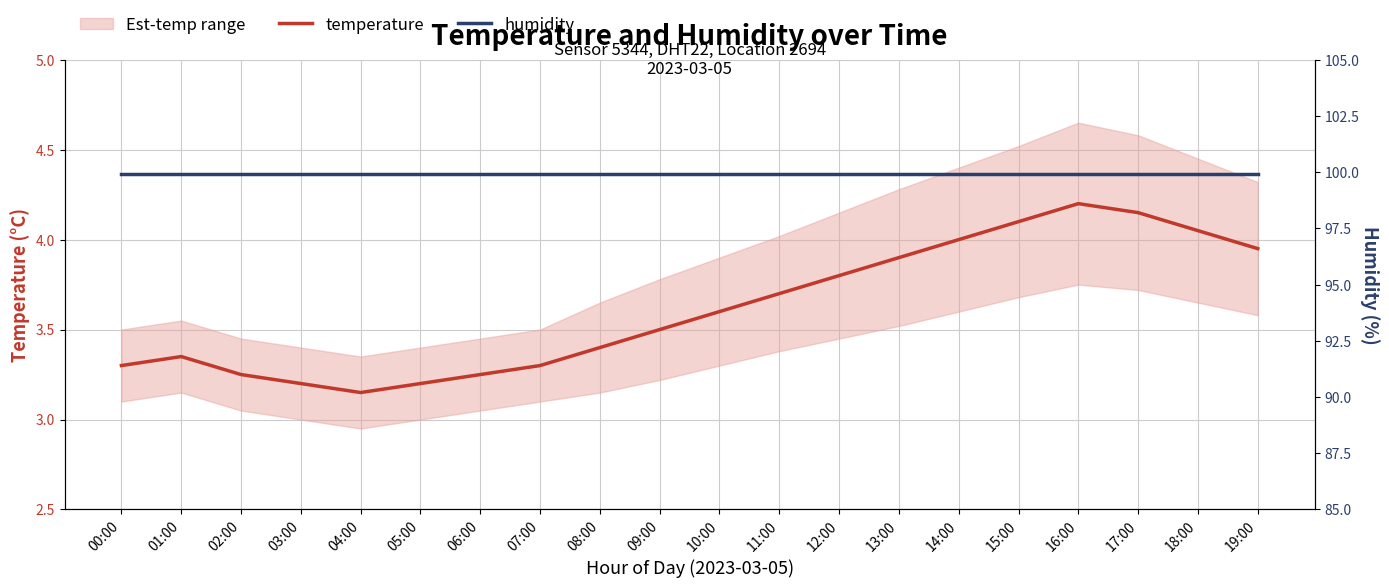

True or false: humidity and temperature cross at least once.

False